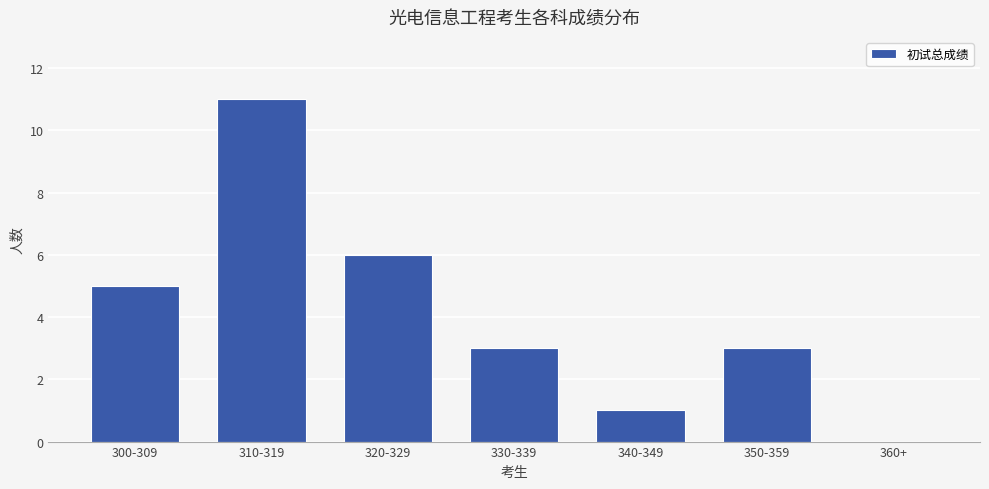

Which has a higher value, 320-329 or 310-319?

310-319